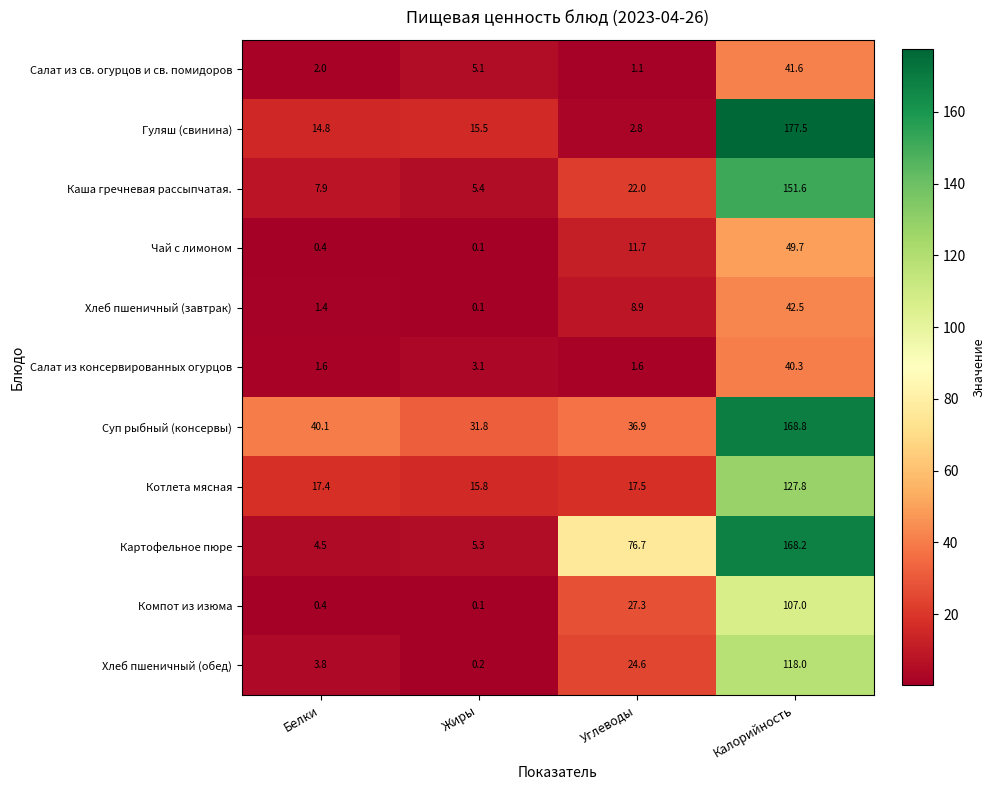

The Картофельное пюре series shows 168.2 at Калорийность. True or false?

True